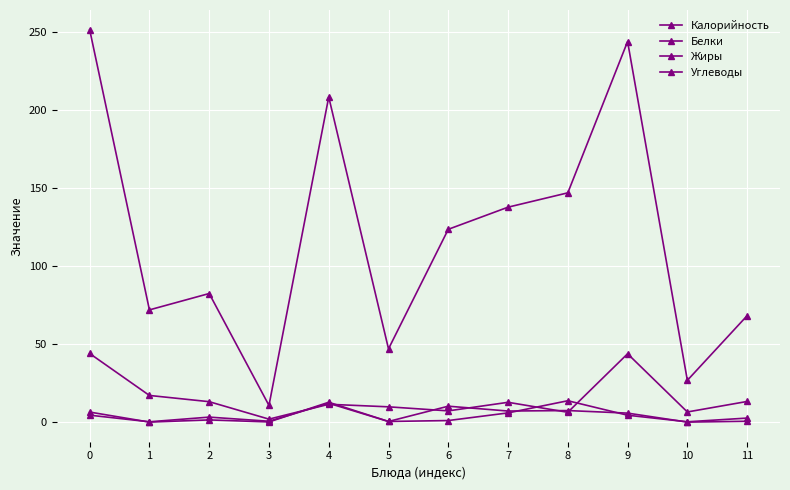

How many data points in Калорийность are above 123?

6